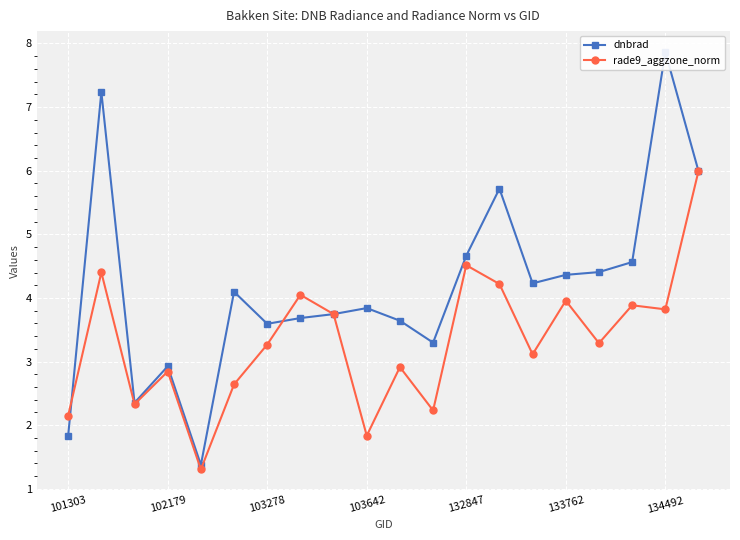

What are all the series names shown in the legend?

dnbrad, rade9_aggzone_norm